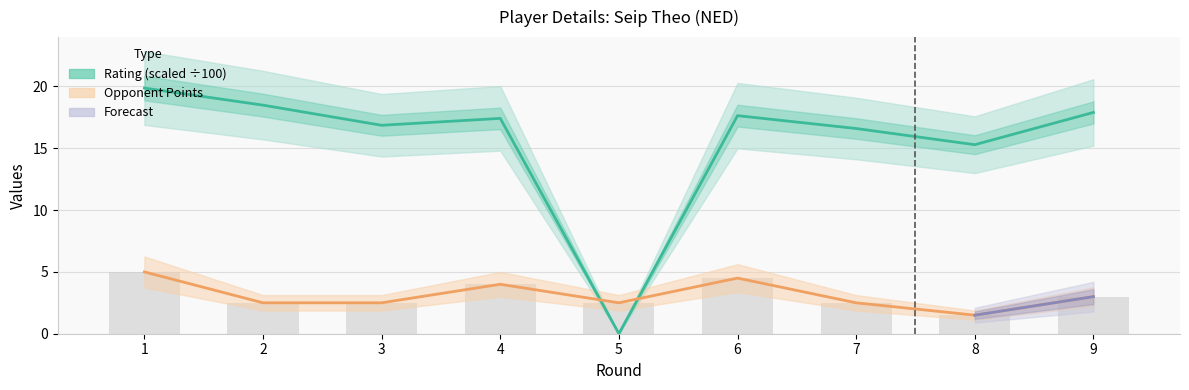

What is the total value across all series at 2?

21.0